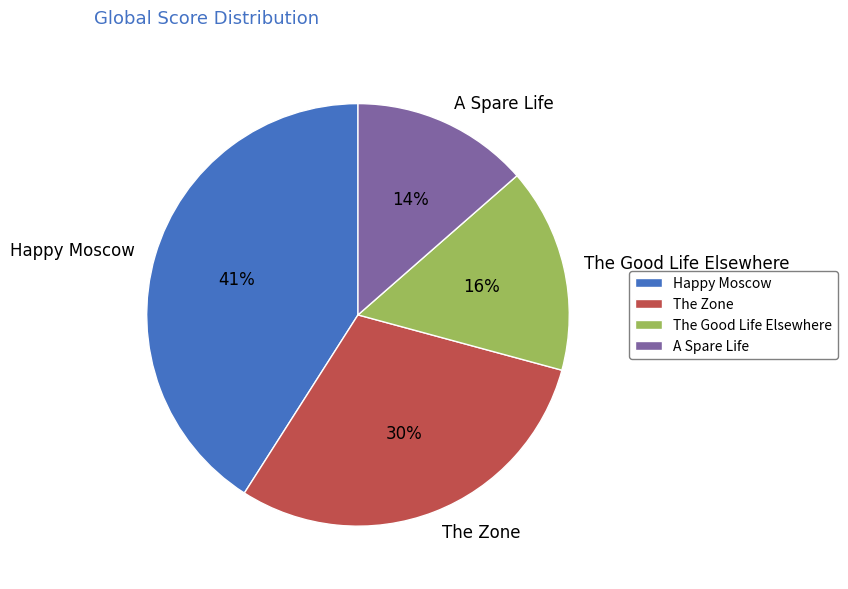

Combined, do The Zone and The Good Life Elsewhere account for over 50%?

No